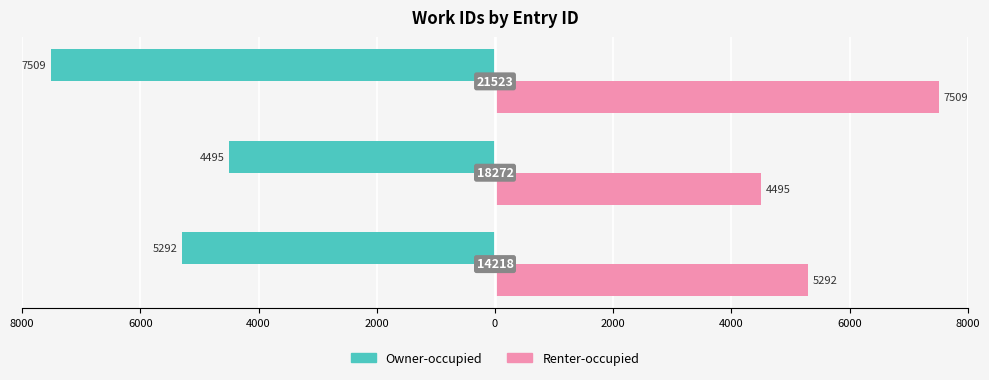

What is the maximum value shown in the chart?

7509